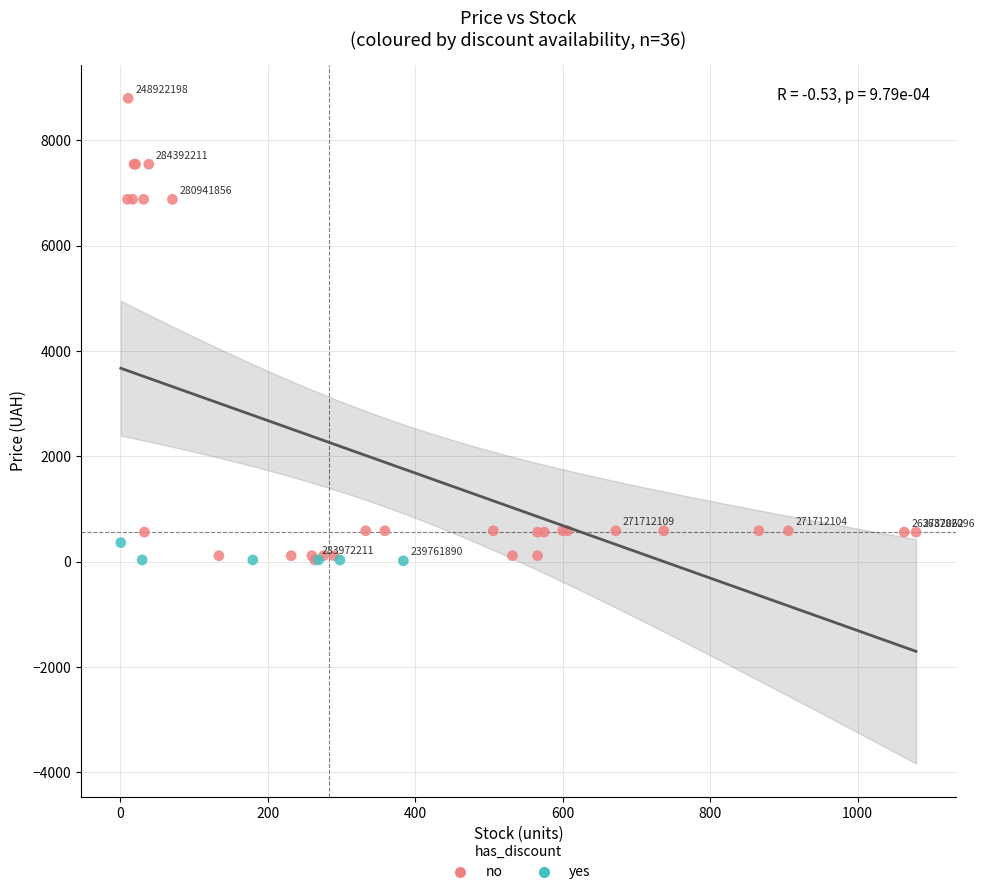

Which series has the widest spread of Y values?

no